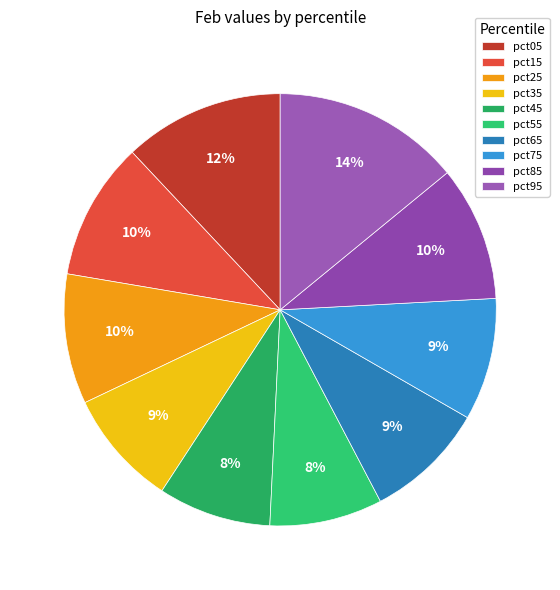

Does pct75 represent more than half of the total?

No